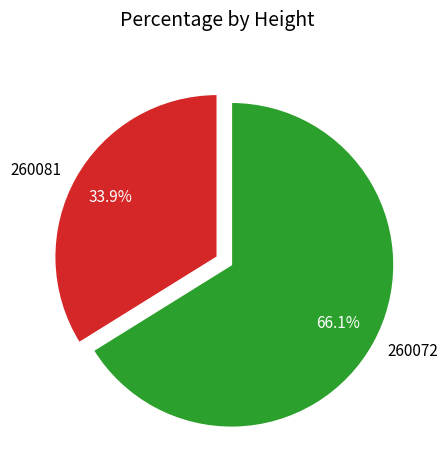

What percentage is the 260081 slice, to the nearest percent?

34%